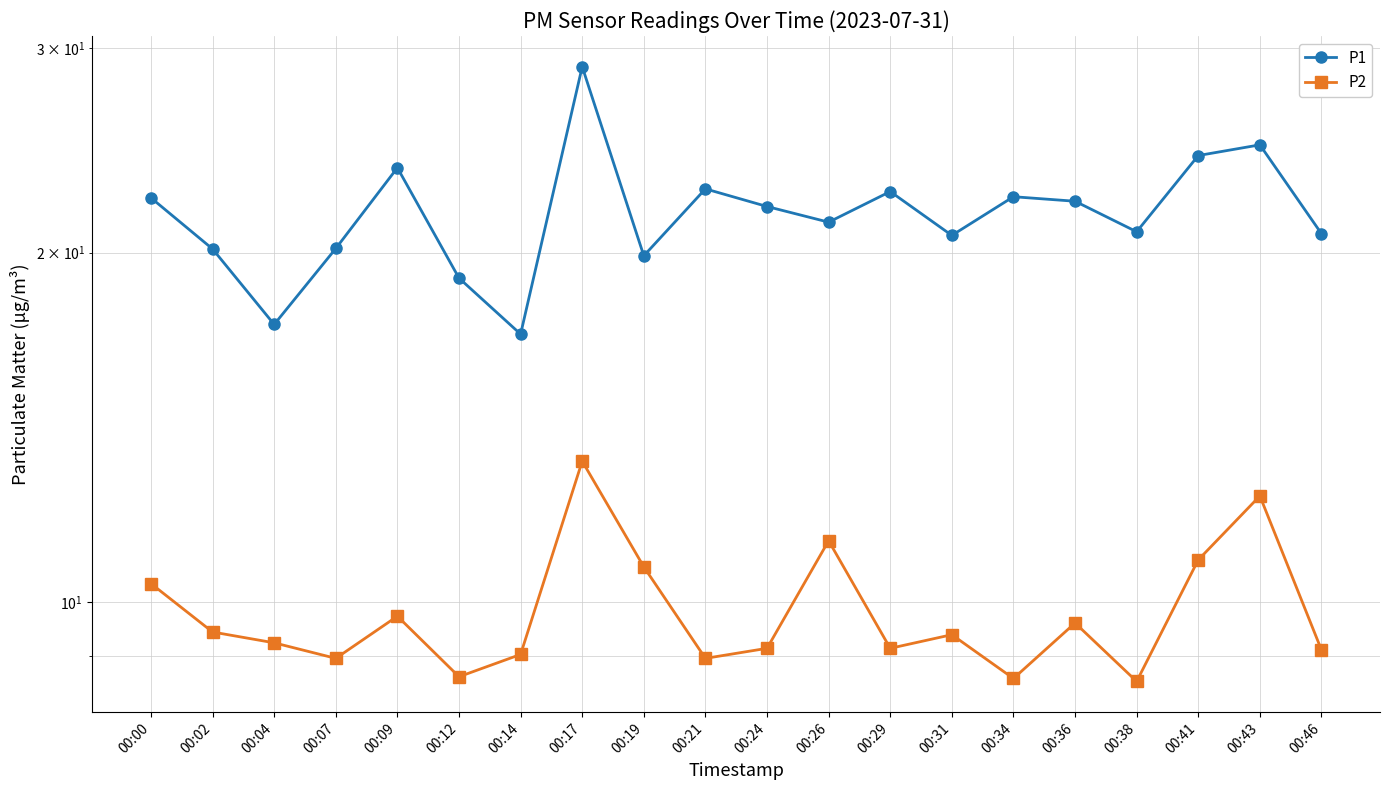

Which category has the highest value in the P1 series?

00:17